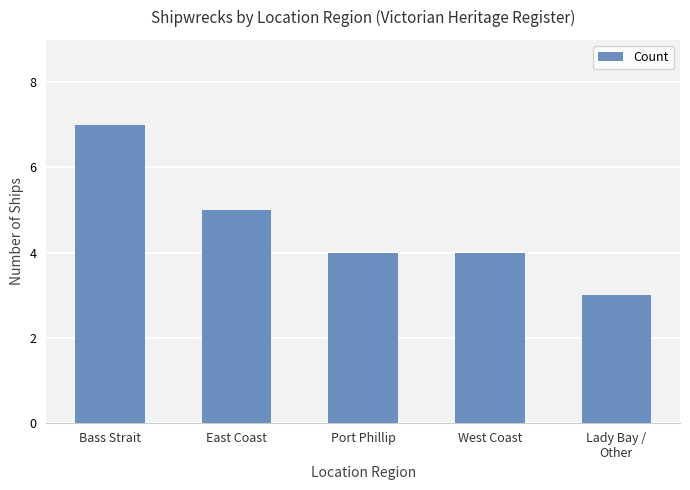

Where does the data first go above 4?

Bass Strait